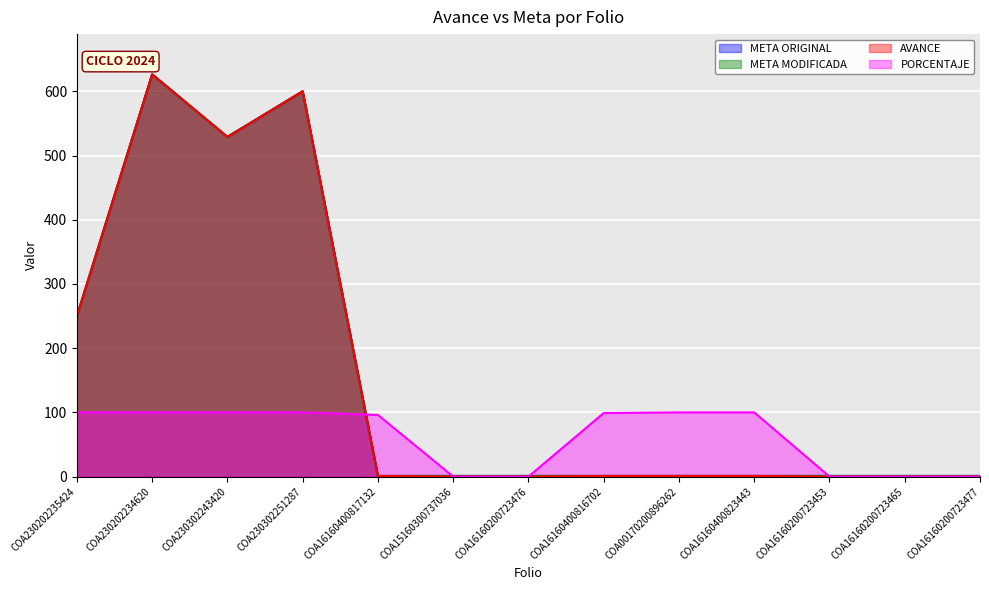

Rank the categories by META ORIGINAL value from lowest to highest.

COA16160400817132, COA15160300737036, COA16160200723476, COA16160400816702, COA00170200896262, COA16160400823443, COA16160200723453, COA16160200723465, COA16160200723477, COA230202235424, COA230302243420, COA230302251287, COA230202234620